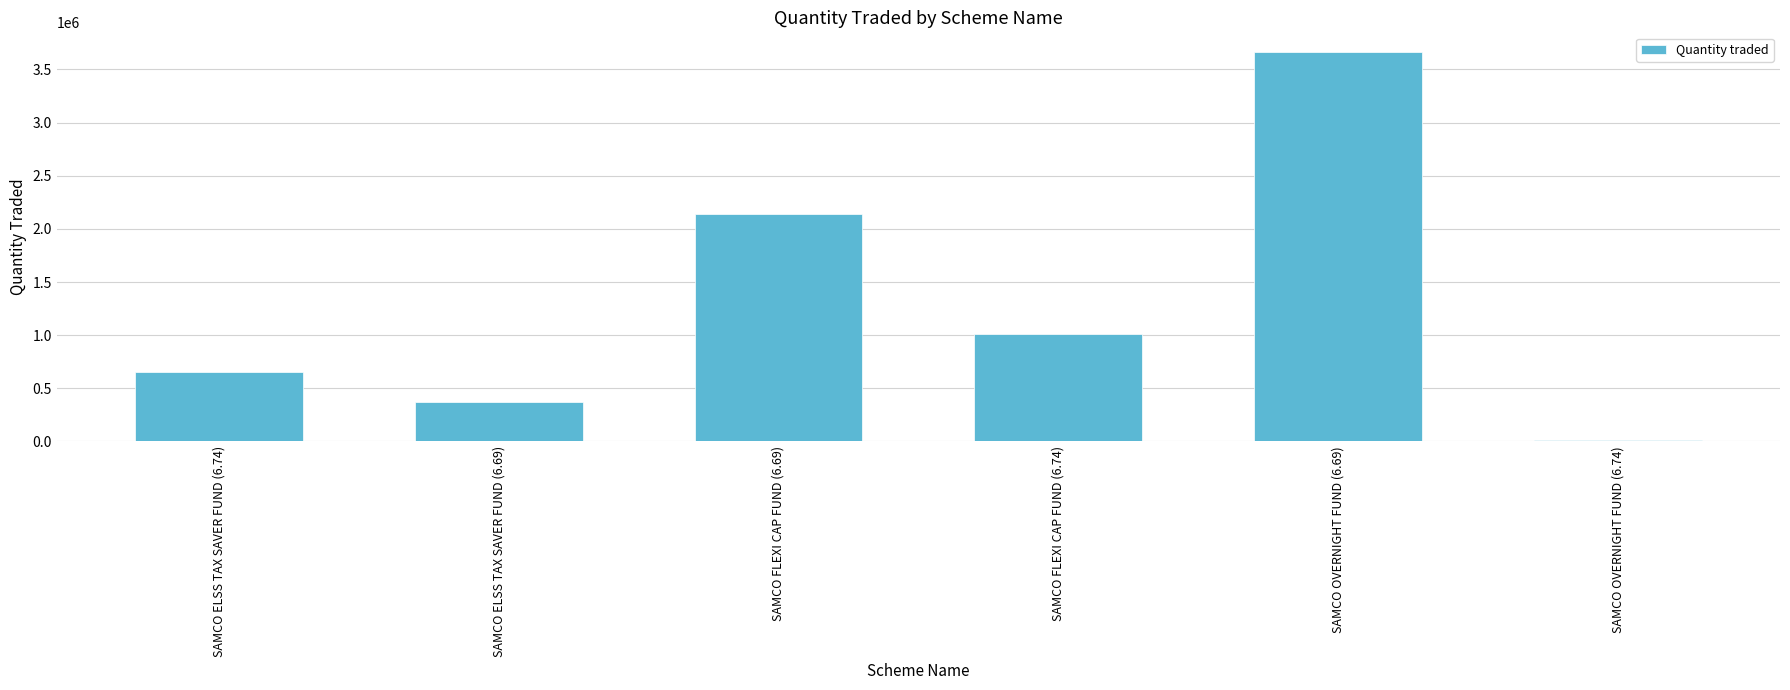

Between SAMCO ELSS TAX SAVER FUND (6.74) and SAMCO ELSS TAX SAVER FUND (6.69), which is larger?

SAMCO ELSS TAX SAVER FUND (6.74)